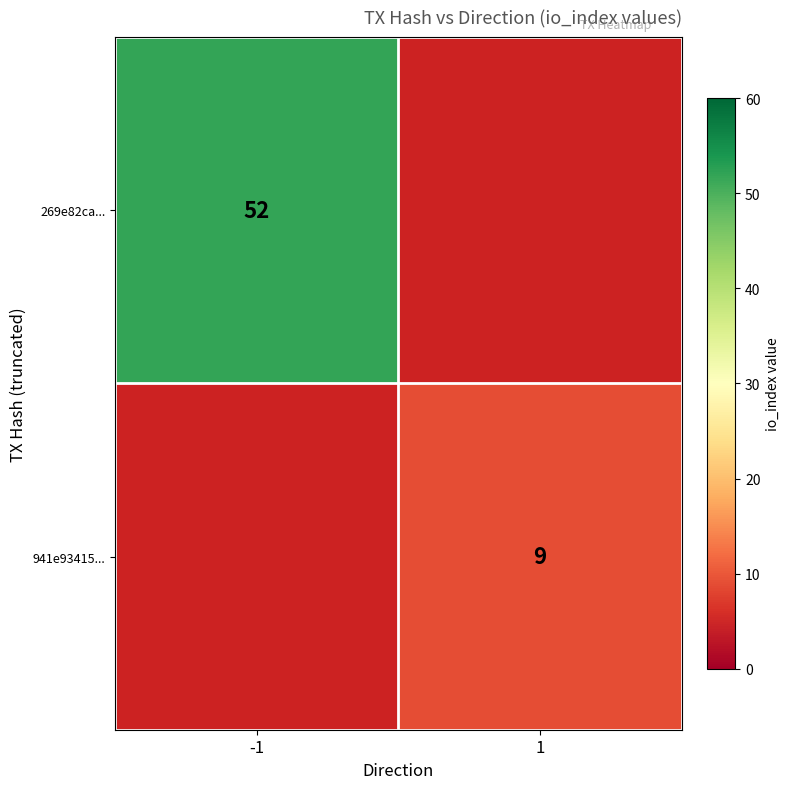

Is it true that 941e93415... equals 5 at 1?

False